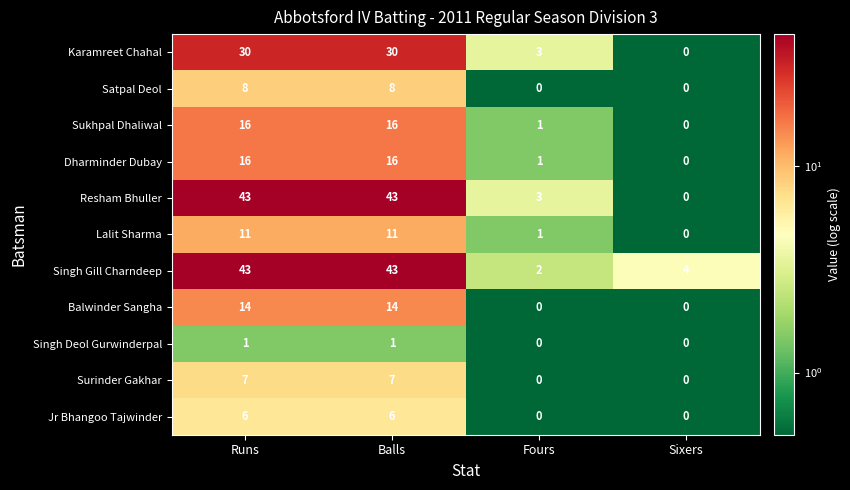

Which series has the largest total across all categories?

Singh Gill Charndeep